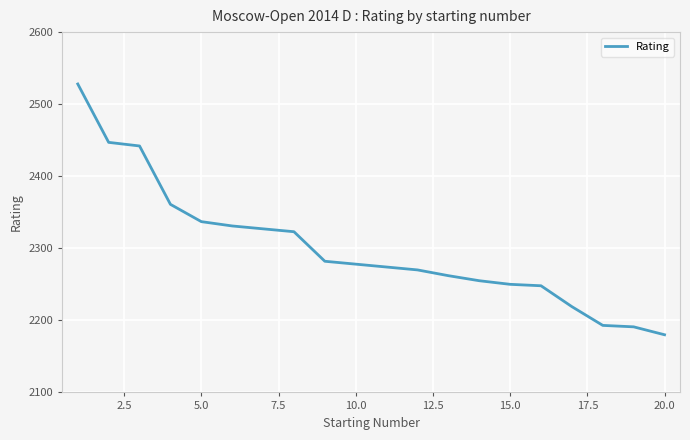

What is the sum of all values?

45998